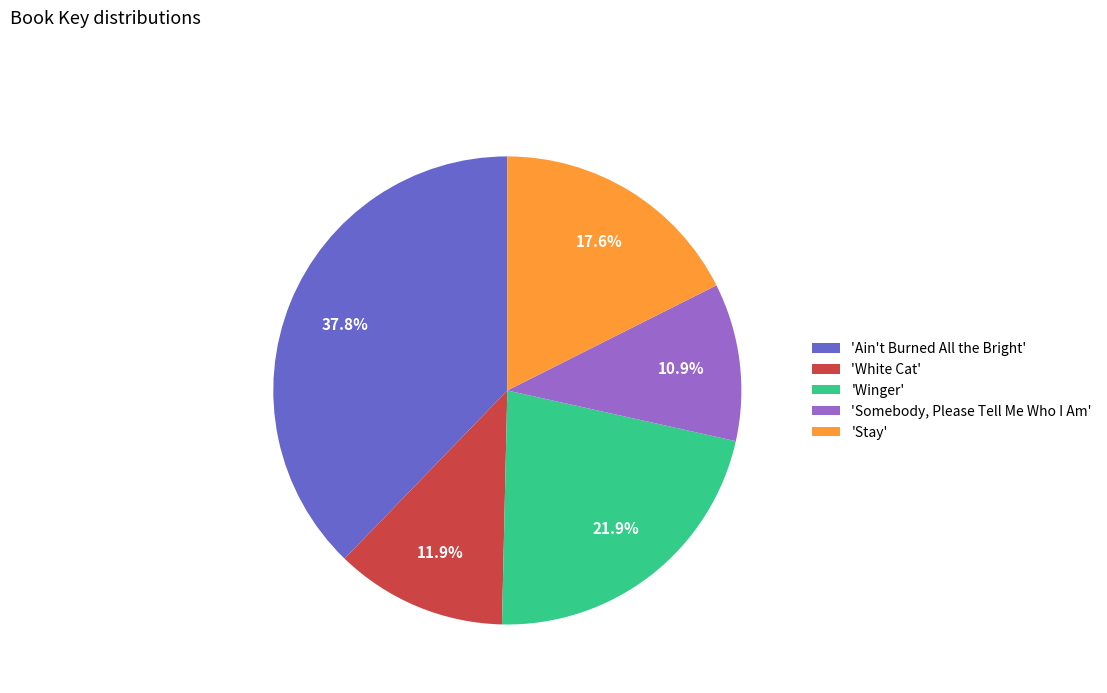

Rank the categories by value from lowest to highest.

'Somebody, Please Tell Me Who I Am', 'White Cat', 'Stay', 'Winger', 'Ain't Burned All the Bright'